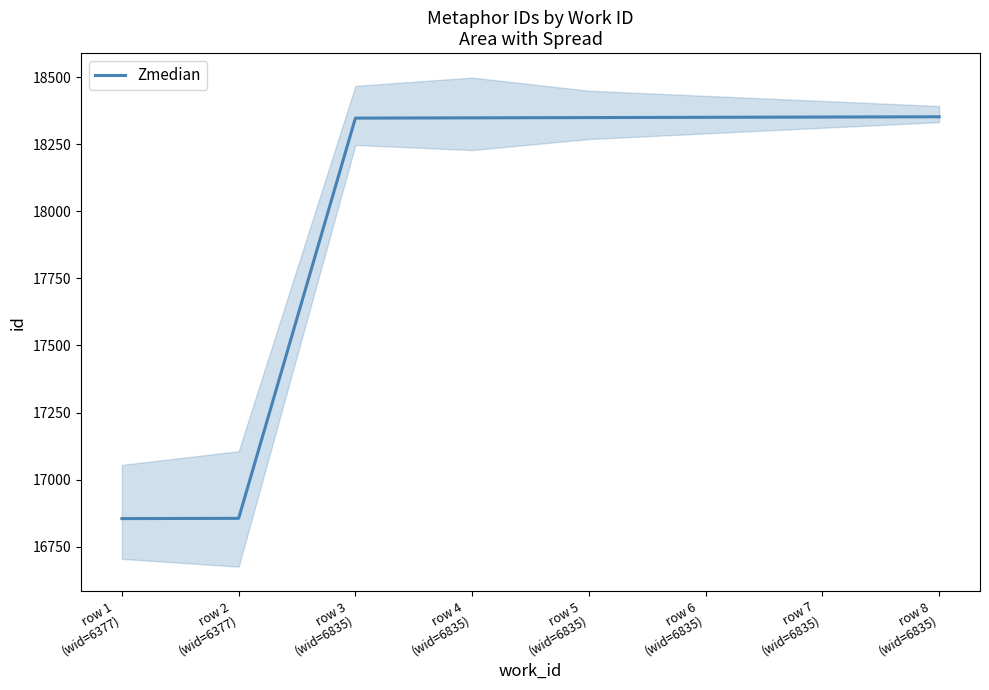

Which has a higher value, row 3
(wid=6835) or row 1
(wid=6377)?

row 3
(wid=6835)